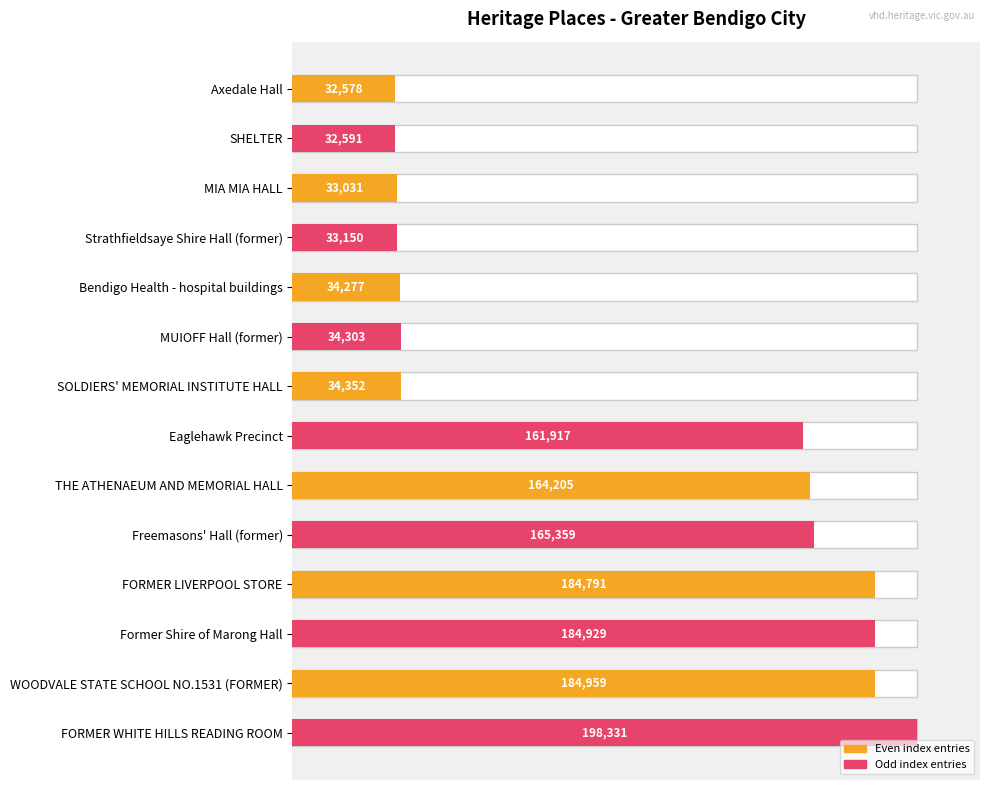

Between Bendigo Health - hospital buildings and Axedale Hall, which is larger?

Bendigo Health - hospital buildings